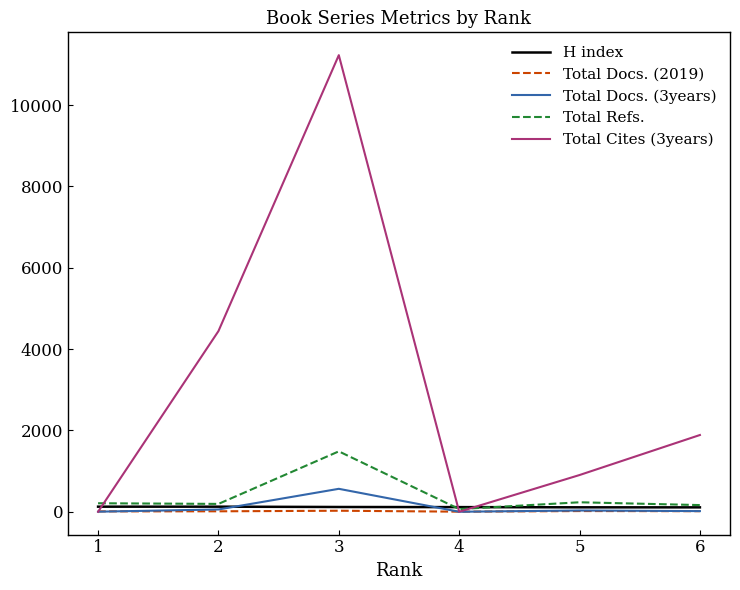

Does the chart have visible grid lines?

No